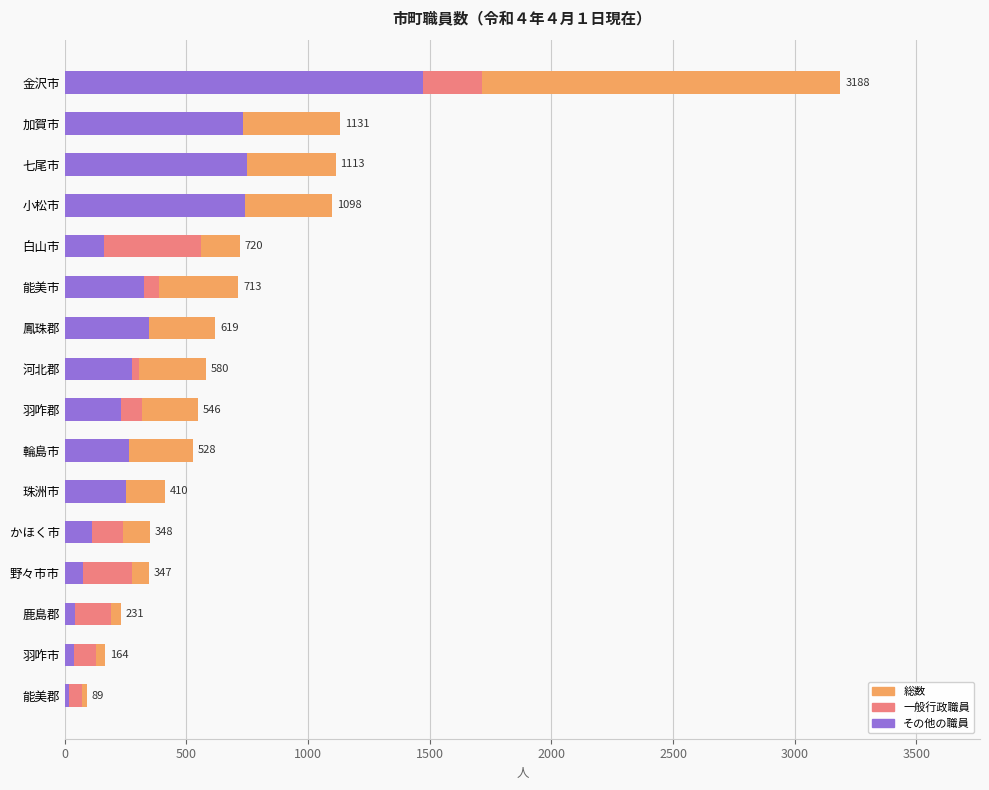

The value of その他の職員 at 3000 is 55. True or false?

False